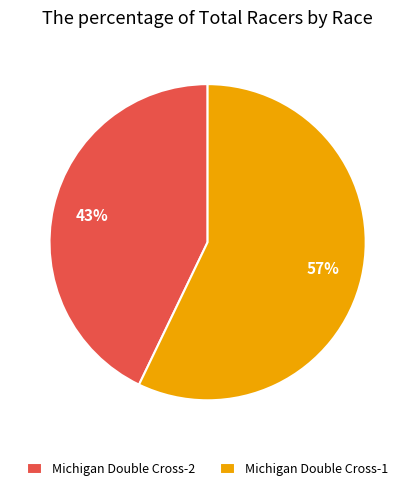

Which category has the biggest portion of the pie?

Michigan Double Cross-1